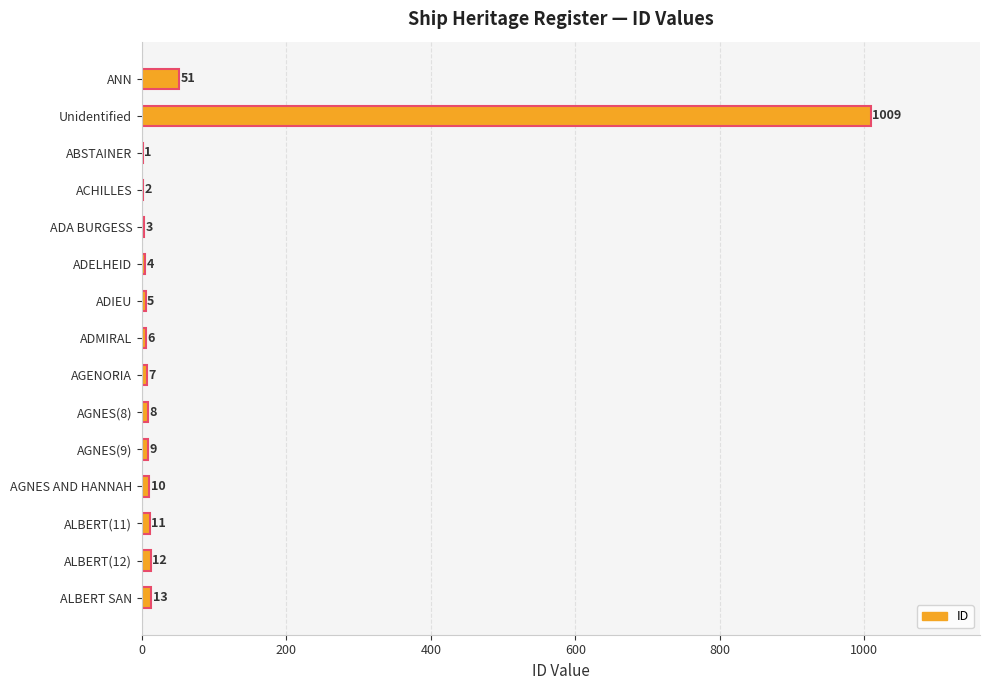

Which label corresponds to the largest value in the chart?

Unidentified